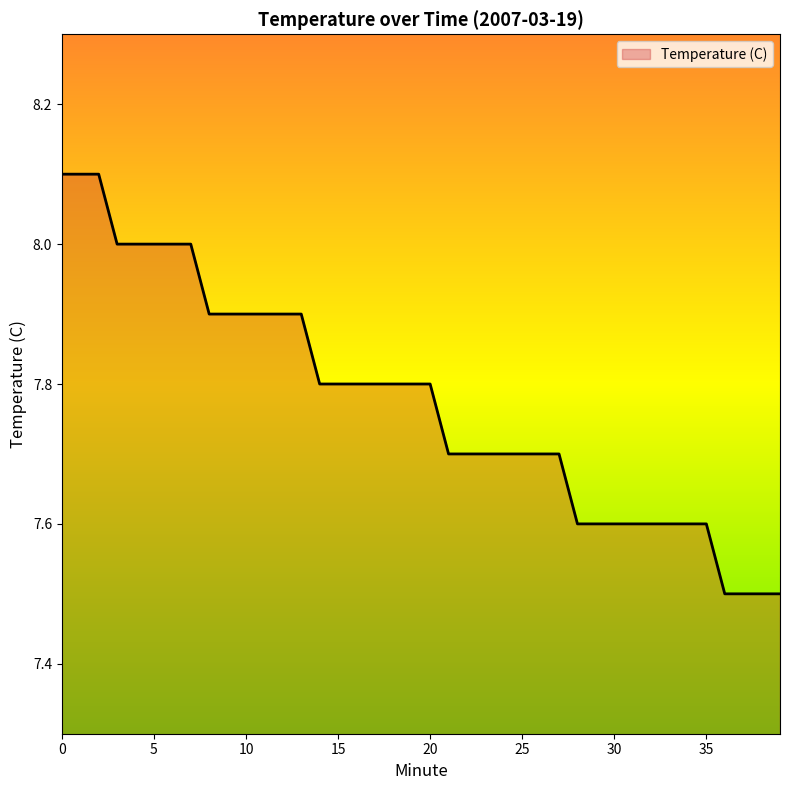

What is the smallest value displayed?

7.5